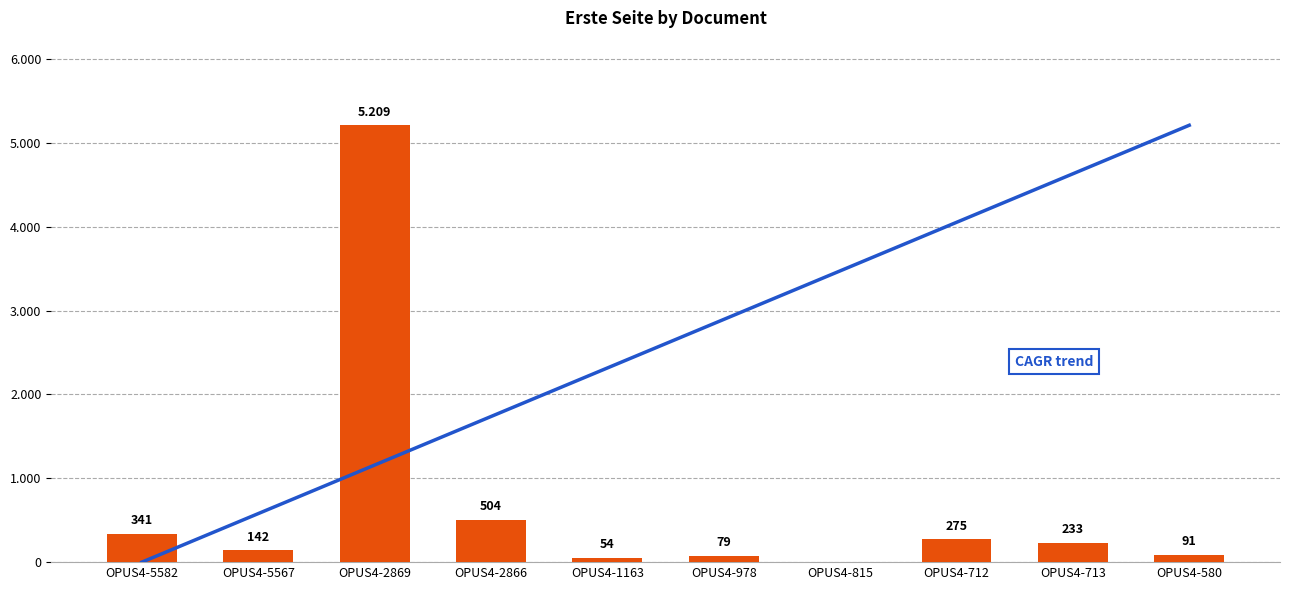

What is the label of the 3rd bar from the left?

OPUS4-2869